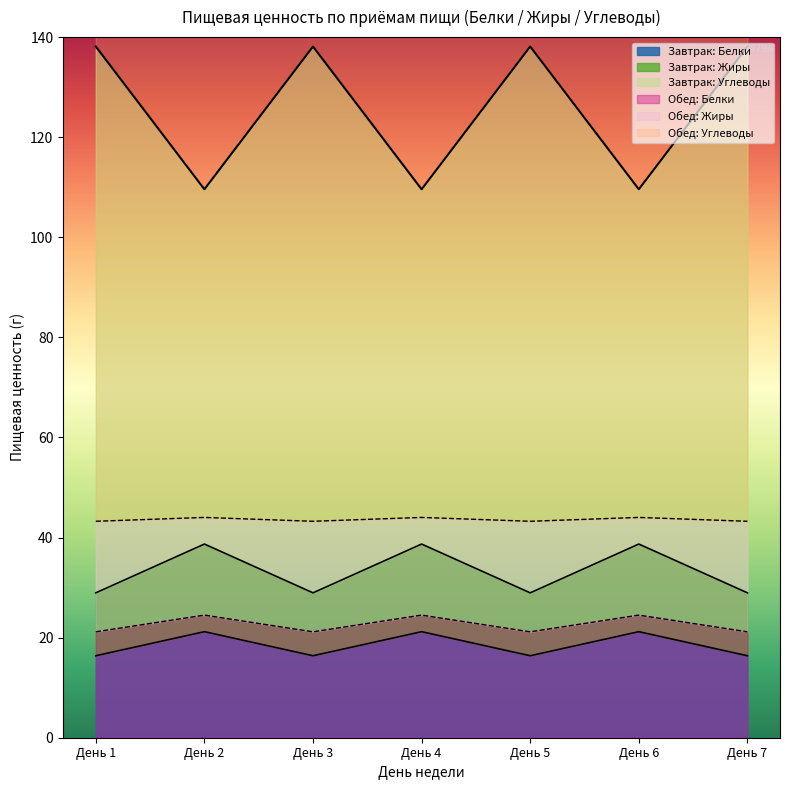

The Обед: Белки series shows 4.3 at День 3. True or false?

False